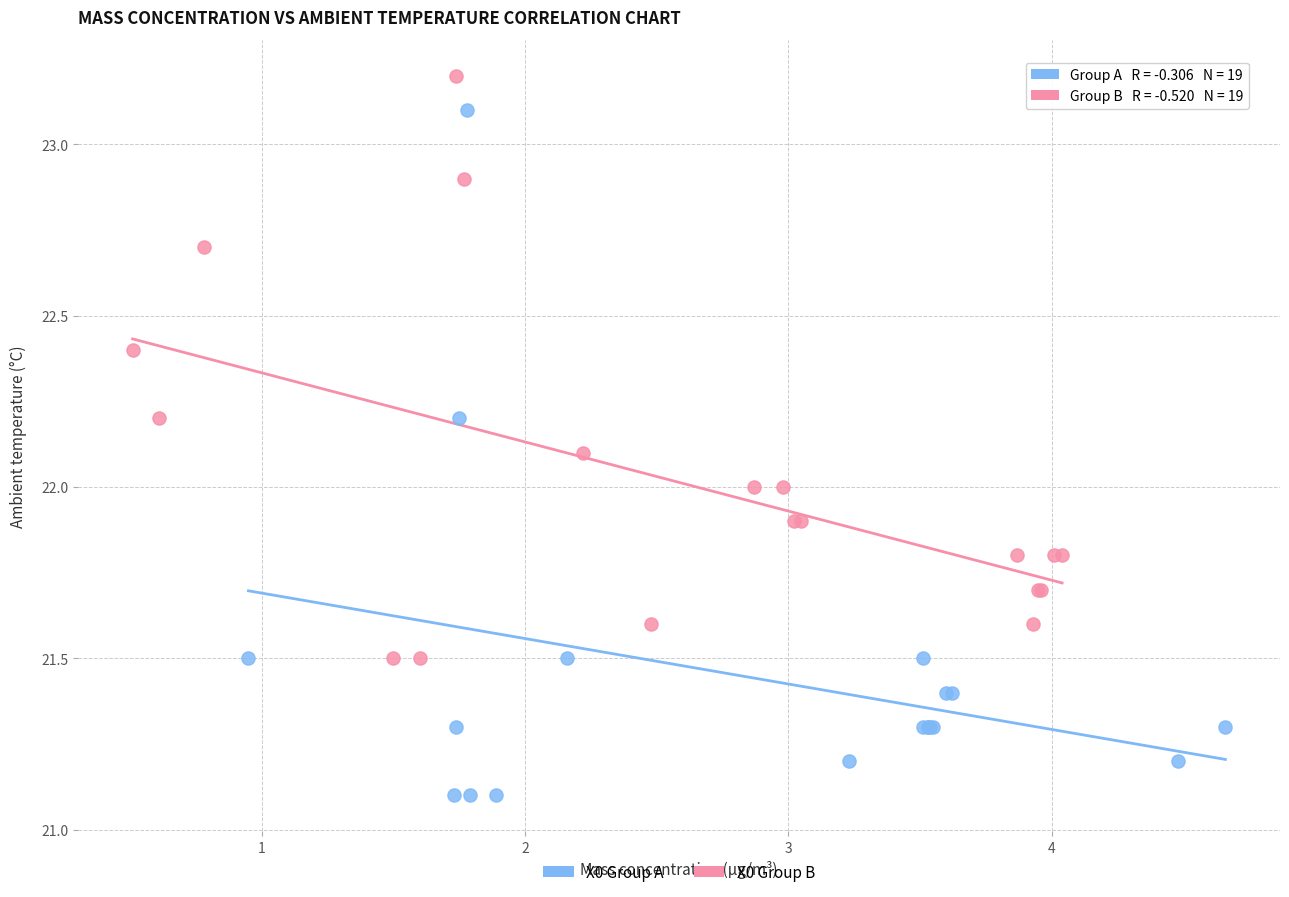

Which series has the largest Y range (max minus min)?

X0 Group A